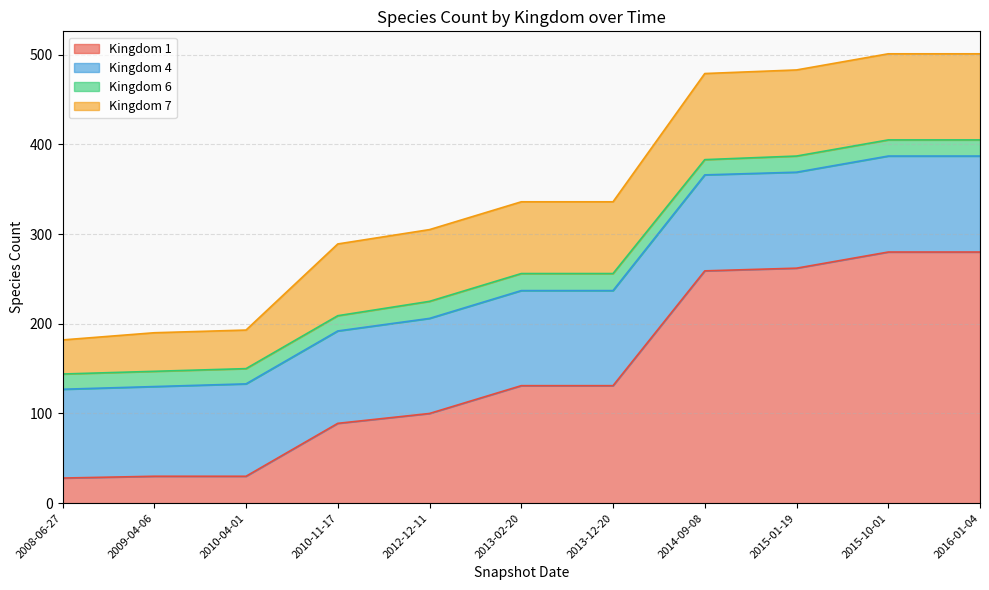

What are all the series names shown in the legend?

Kingdom 1, Kingdom 4, Kingdom 6, Kingdom 7